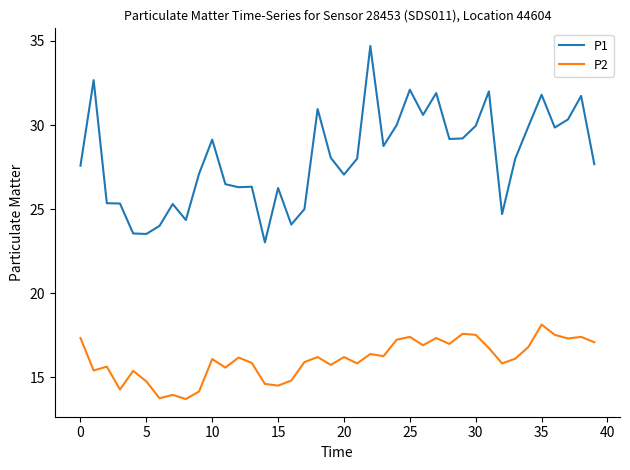

True or false: P2 and P1 intersect in this chart.

False